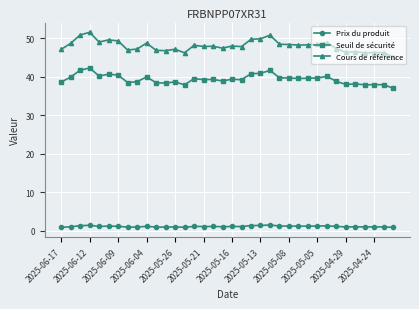

Which series has the largest total across all categories?

Cours de référence